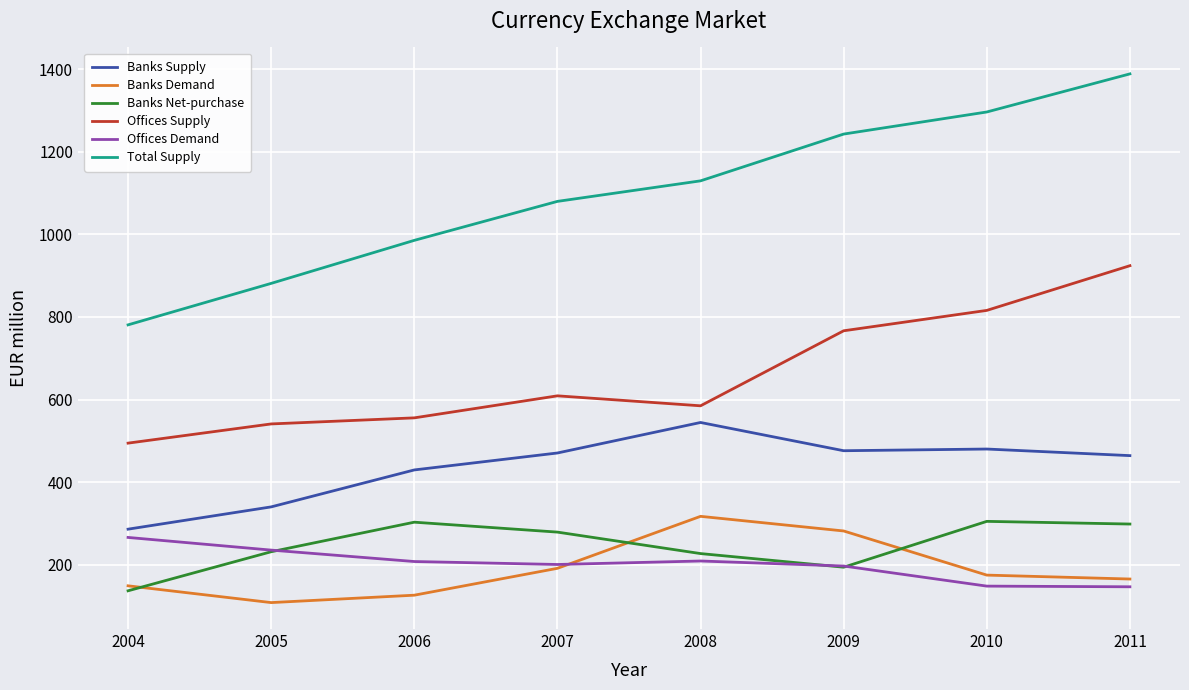

Which category has the lowest value across all series?

2005